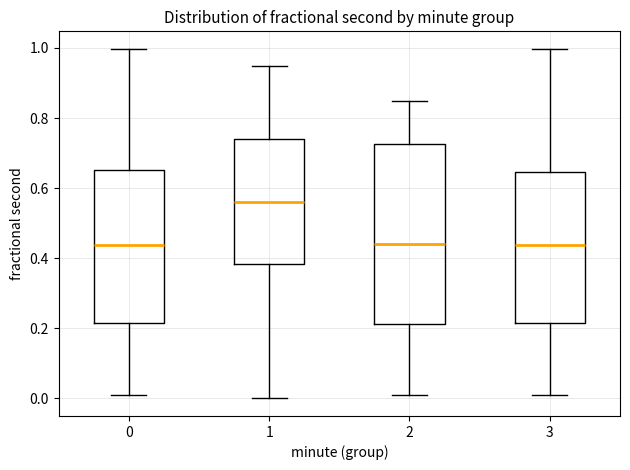

Where is the upper edge of the box at x = 3 on the y-axis? The values are not printed on the chart, so give them approximately, as read against the axis.

0.64